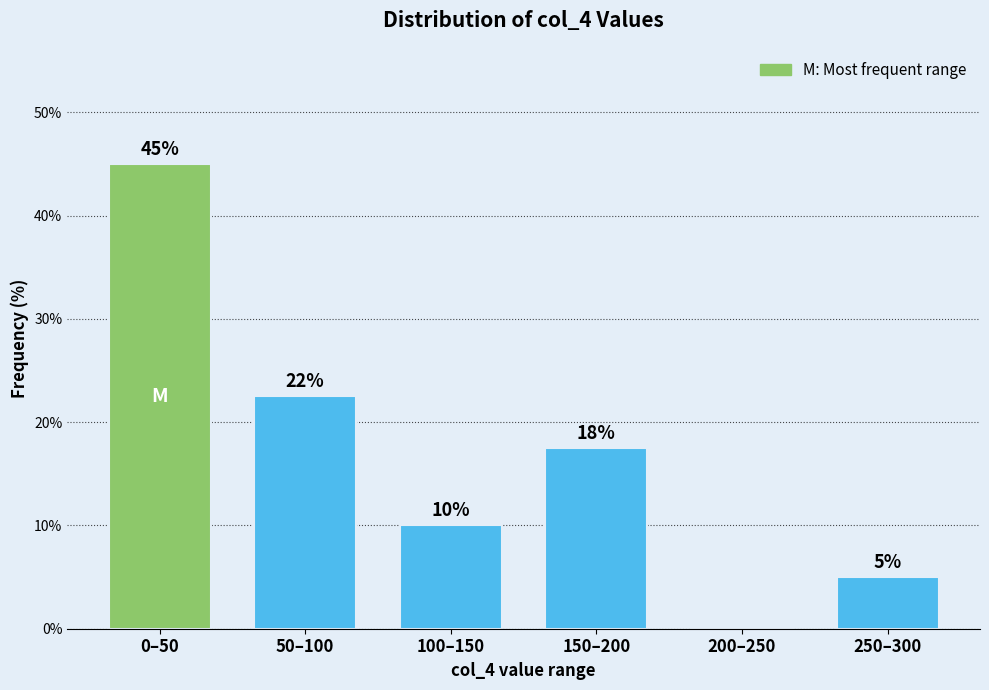

What is the ratio of the value at 150–200 to the value at 0–50?

0.4